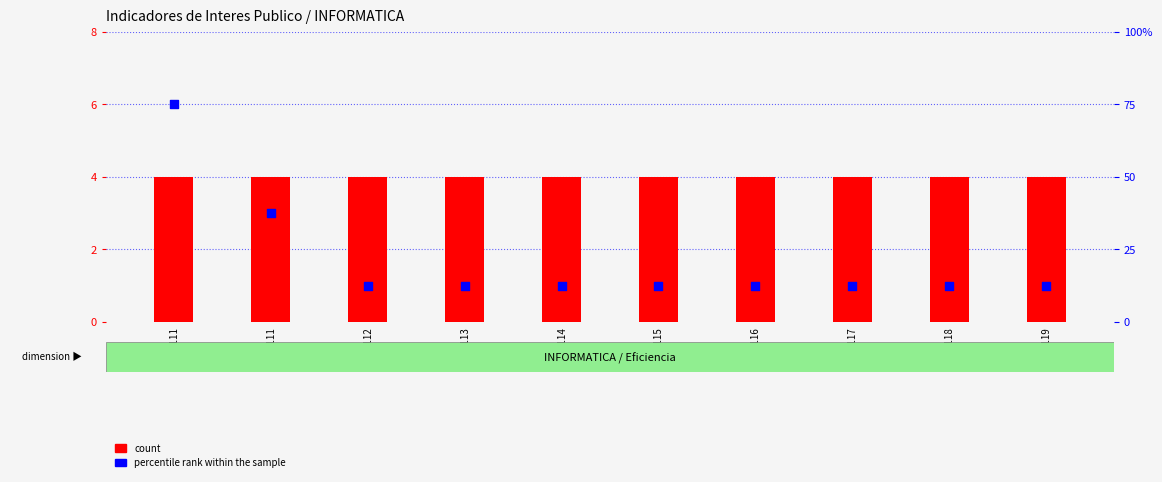

Which series has the largest total across all categories?

percentile rank within the sample